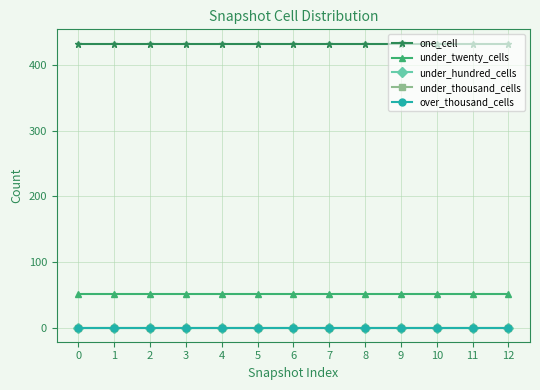

Reading left to right, extract all data points from this chart.

one_cell: 0=433	1=433	2=433	3=433	4=433	5=433	6=433	7=433	8=433	9=433	10=433	11=433	12=433
under_twenty_cells: 0=51	1=51	2=51	3=51	4=51	5=51	6=51	7=51	8=51	9=51	10=51	11=51	12=51
under_hundred_cells: 0=0	1=0	2=0	3=0	4=0	5=0	6=0	7=0	8=0	9=0	10=0	11=0	12=0
under_thousand_cells: 0=0	1=0	2=0	3=0	4=0	5=0	6=0	7=0	8=0	9=0	10=0	11=0	12=0
over_thousand_cells: 0=0	1=0	2=0	3=0	4=0	5=0	6=0	7=0	8=0	9=0	10=0	11=0	12=0